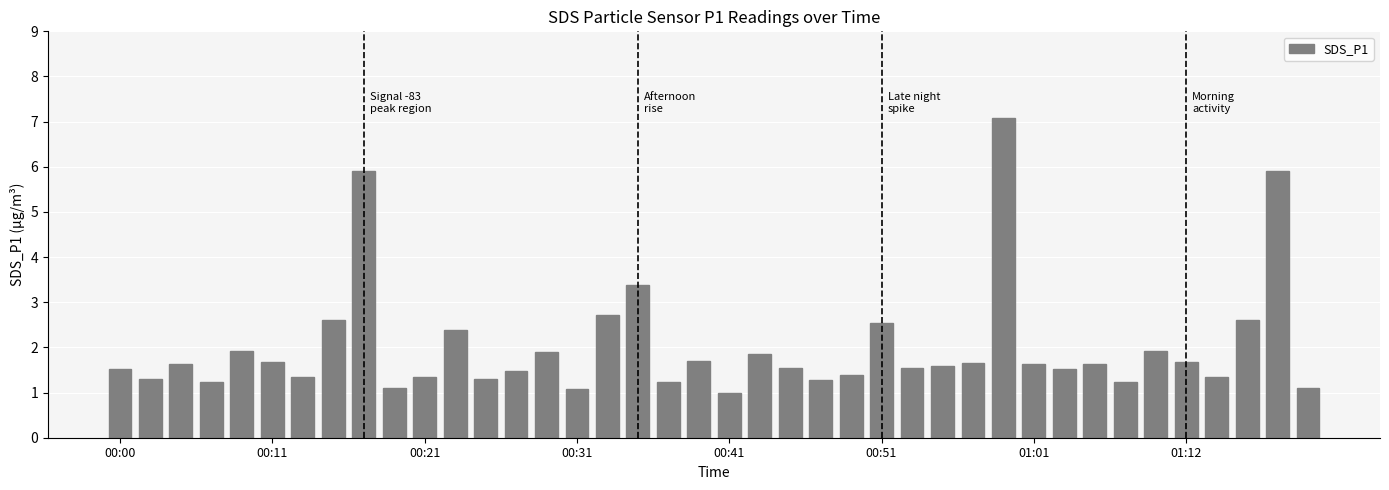

What is the average value?

2.0